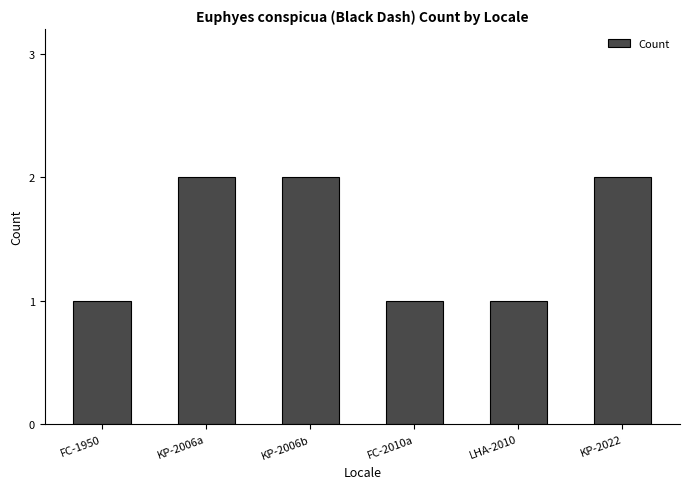

What is the sum of the values at KP-2006a and KP-2022?

4